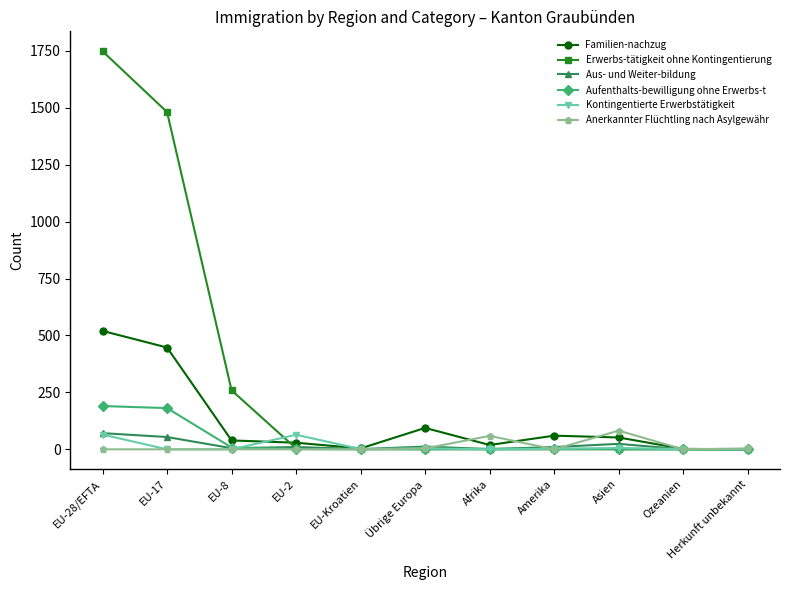

At which category does the chart reach its peak across all series?

EU-28/EFTA